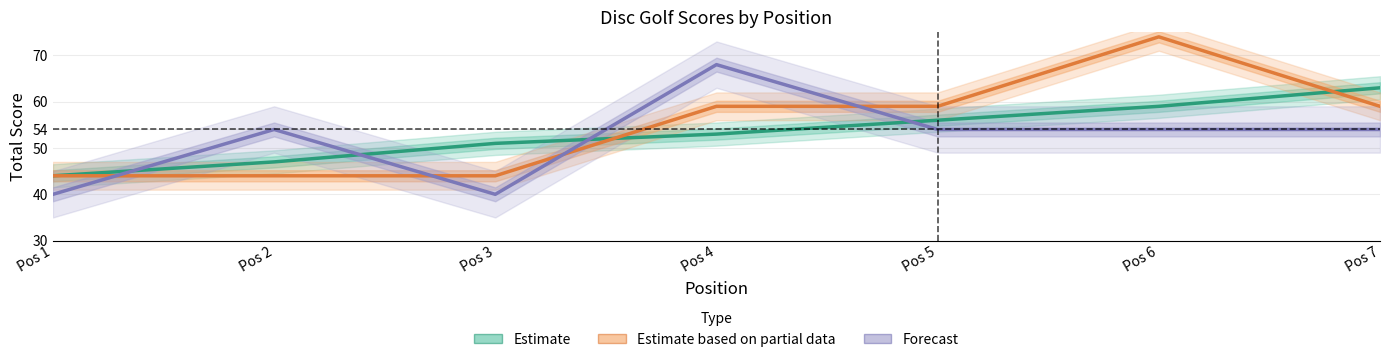

List the series in order of their peak value, lowest first.

Estimate, Forecast, Estimate based on partial data